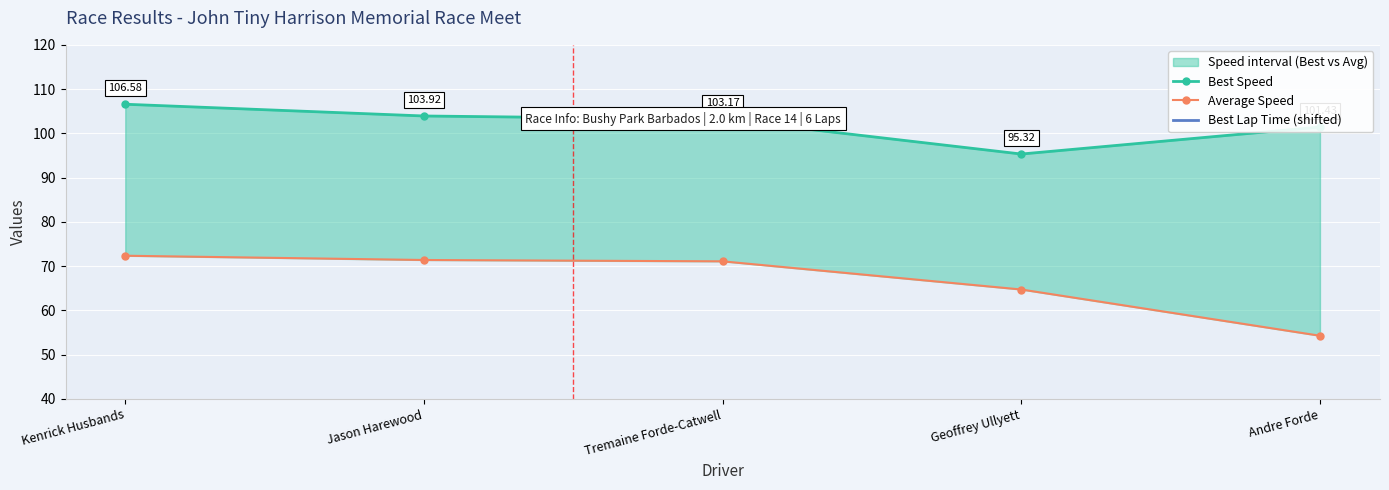

Between Geoffrey Ullyett and Andre Forde, which series saw the biggest shift?

Average Speed